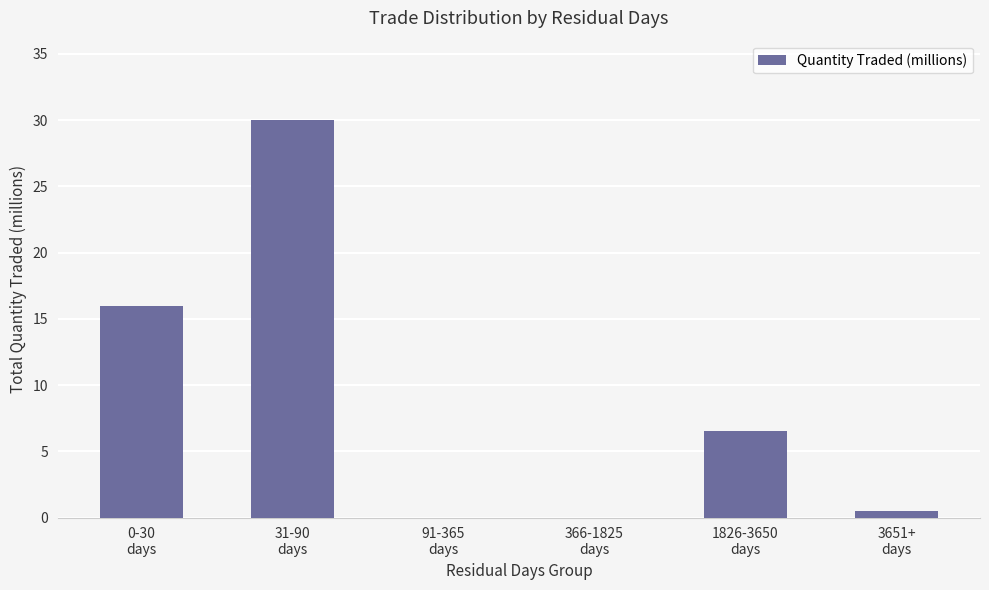

What is the change in value from 31-90
days to 1826-3650
days?

-23.5